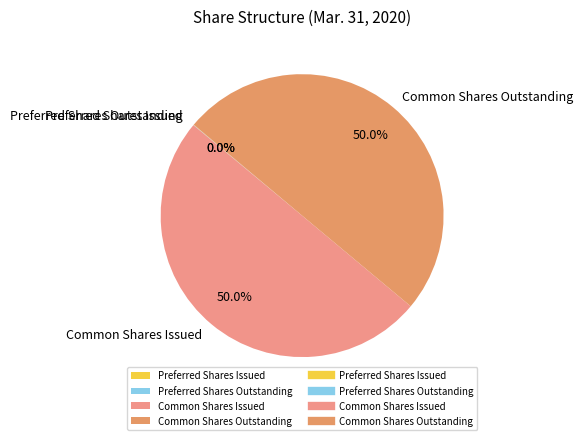

To the nearest percent, what is the average slice percentage?

25%